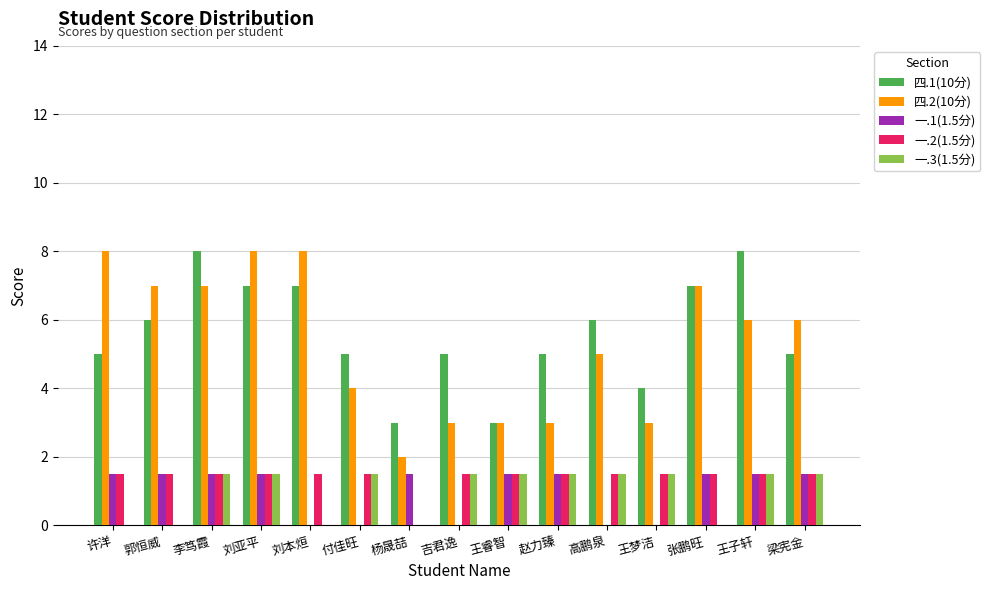

True or false: 一.1(1.5分) has a value of 0.0 at 刘本烜.

True